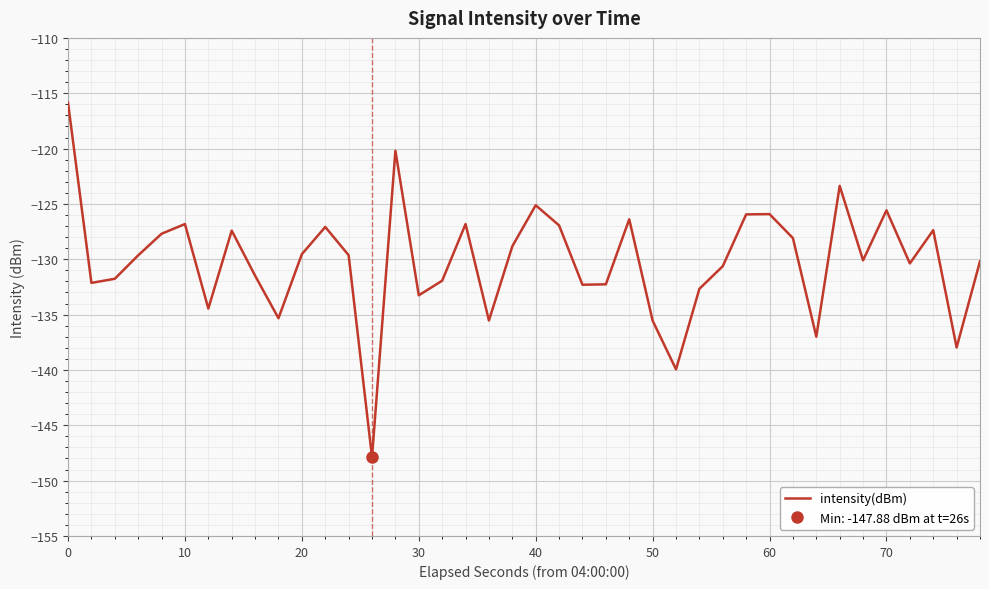

What is the highest value of the intensity(dBm) series?

-115.9